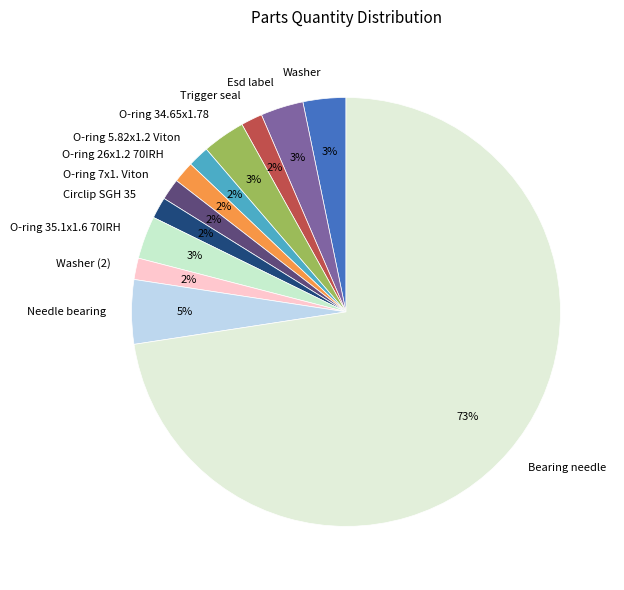

Does any single category account for the majority?

Yes